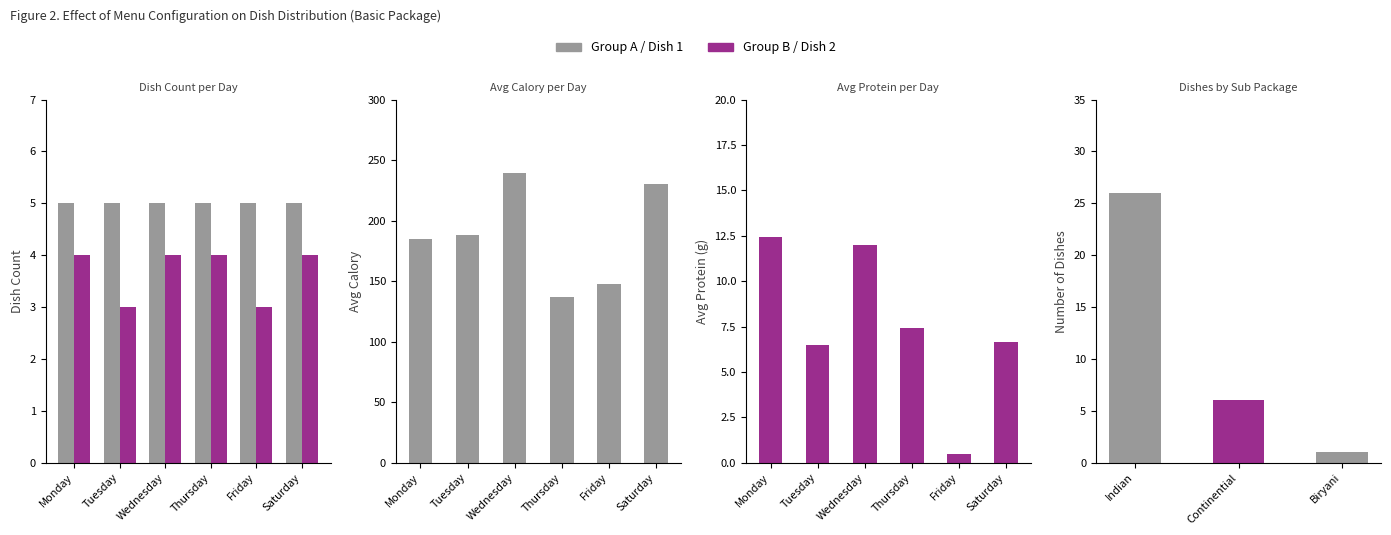

Which series has the largest range (max minus min)?

Avg Calory